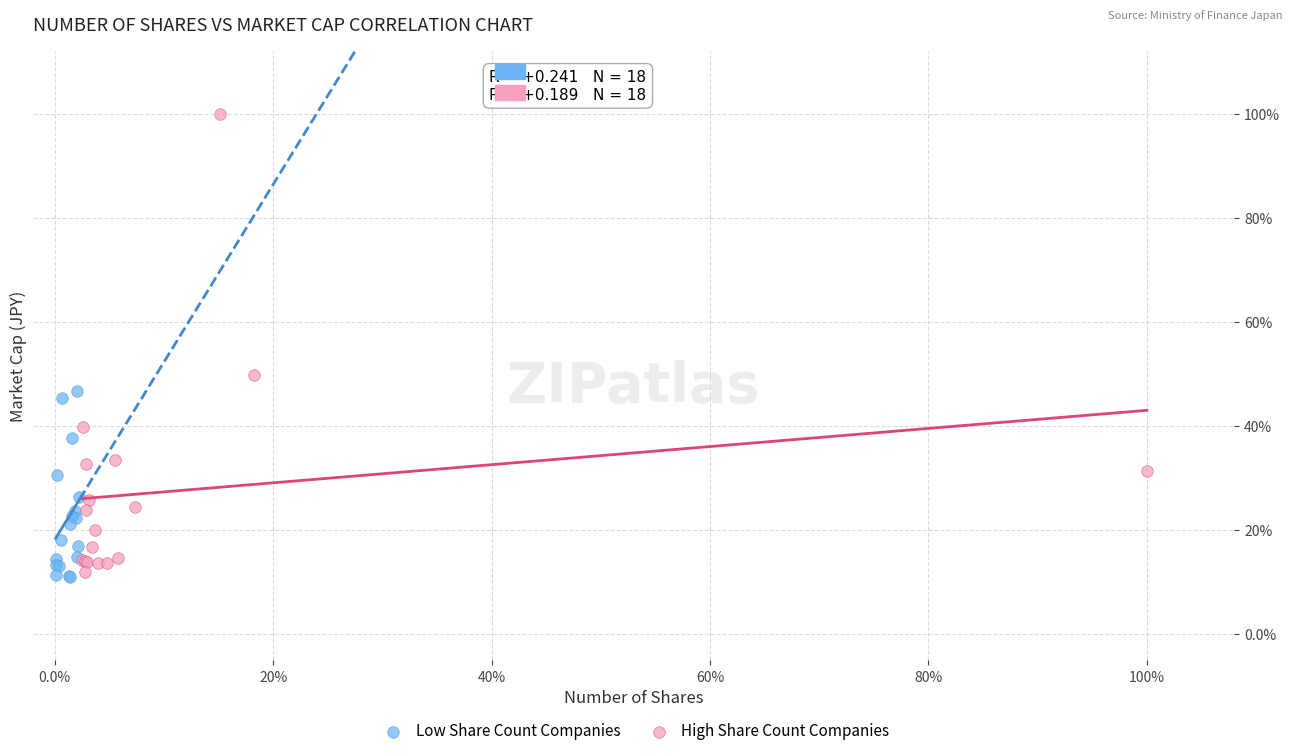

Which series contains the highest Y value?

High Share Count Companies